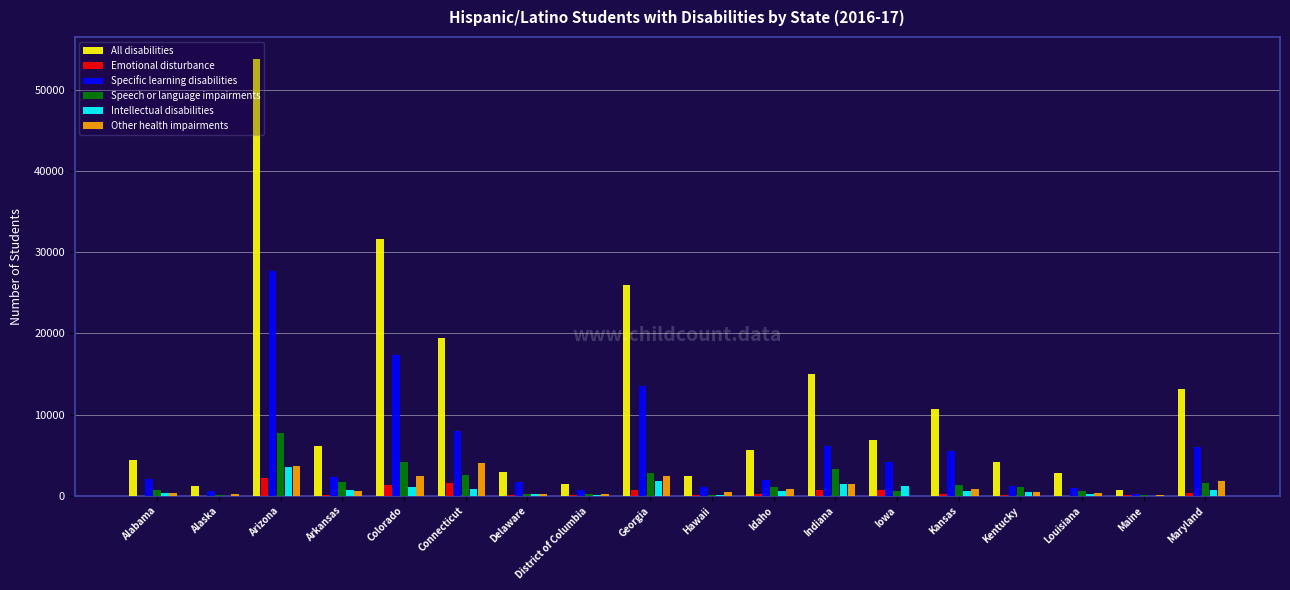

Which series changed the most between Connecticut and Delaware?

All disabilities